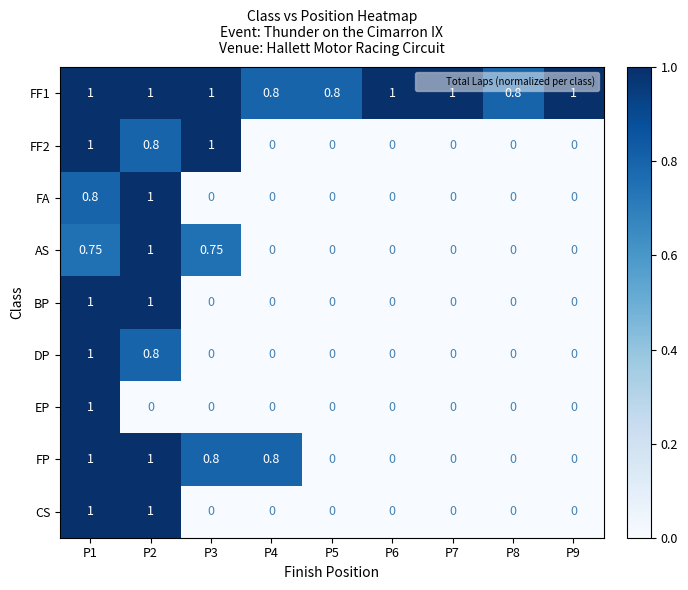

Count the number of data series in this chart.

9